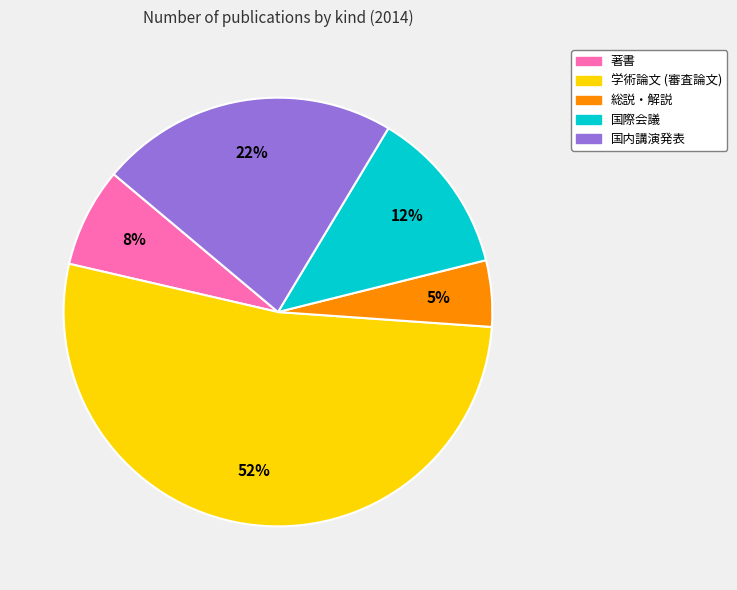

Is there a majority slice in this chart?

Yes